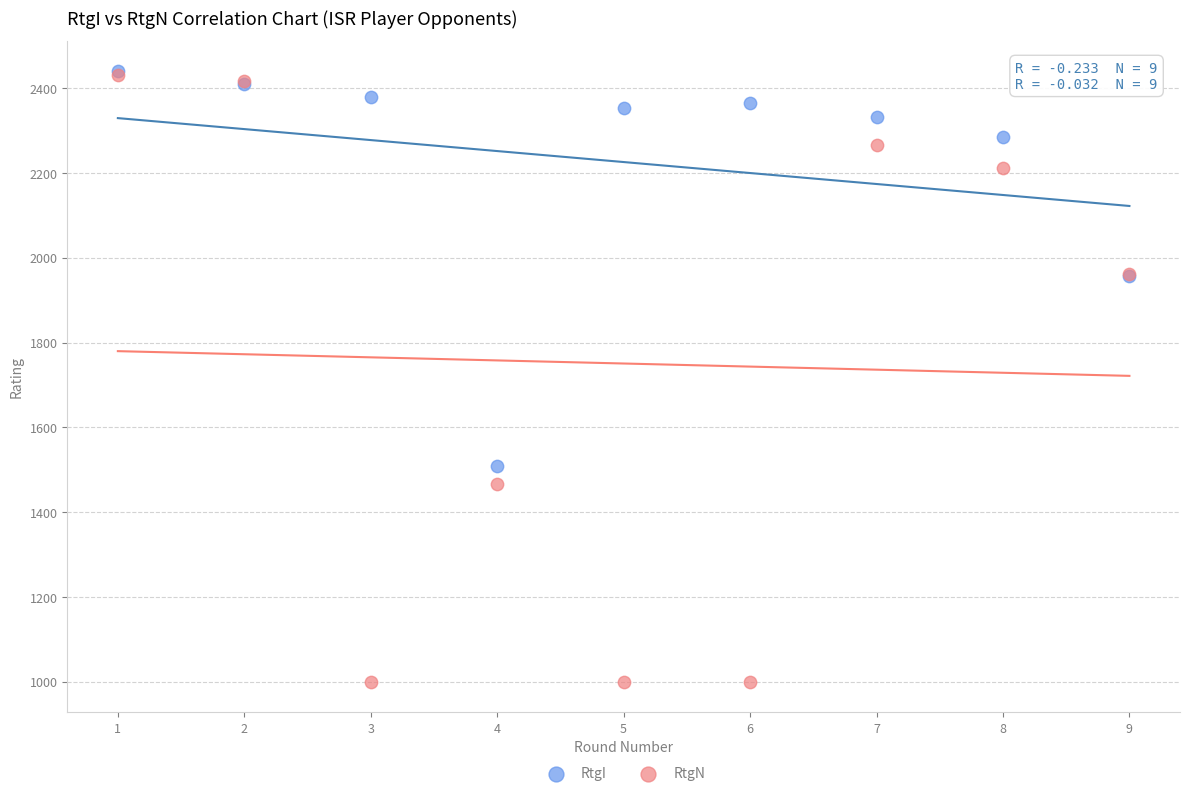

Across all series, what Y value is closest to 1720?

1509